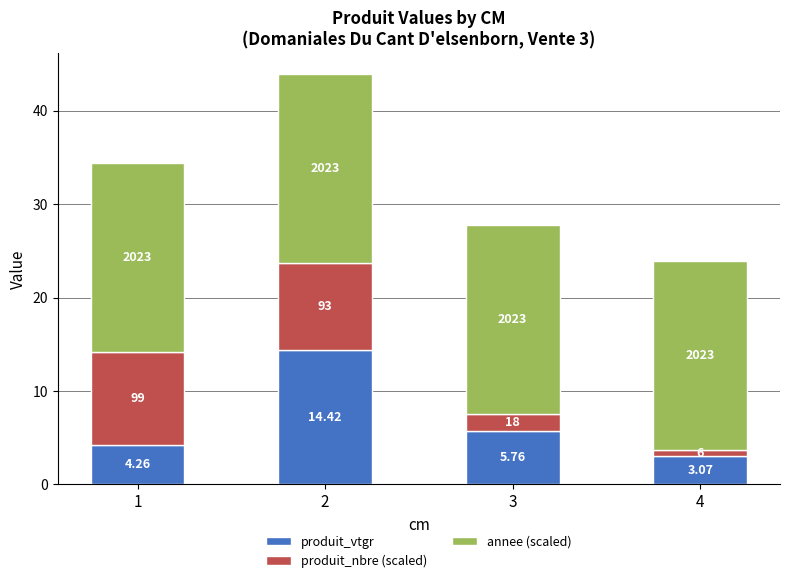

List the series in order of their peak value, lowest first.

produit_nbre (scaled), produit_vtgr, annee (scaled)